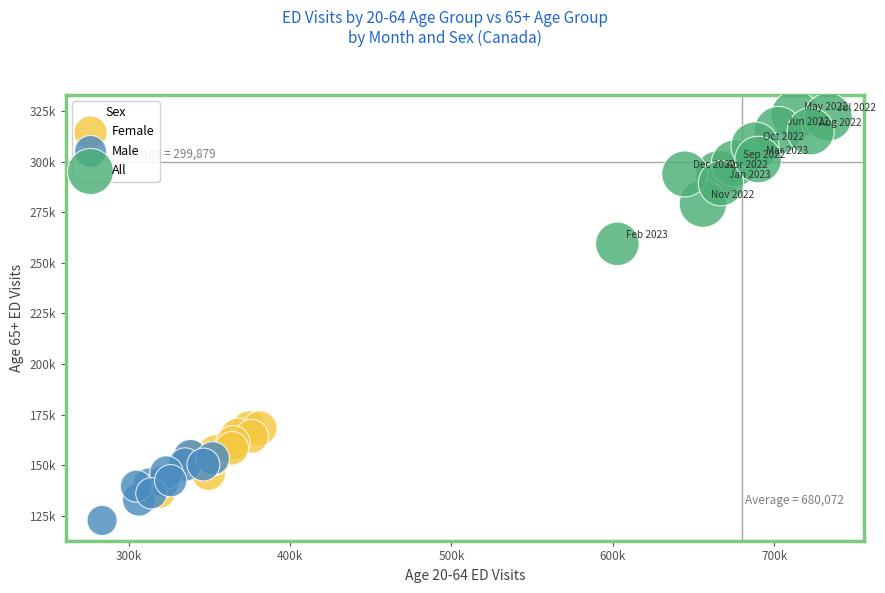

What are all the series names shown in the legend?

Female, Male, All